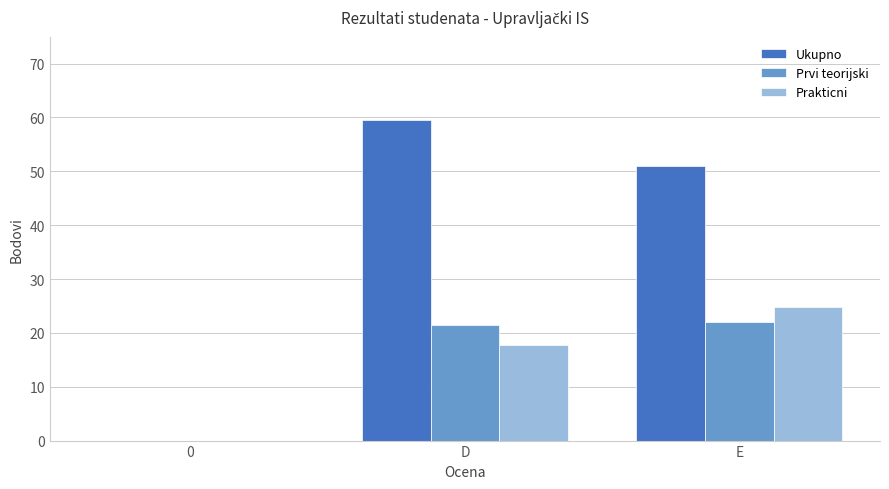

How many distinct data groups are displayed?

3